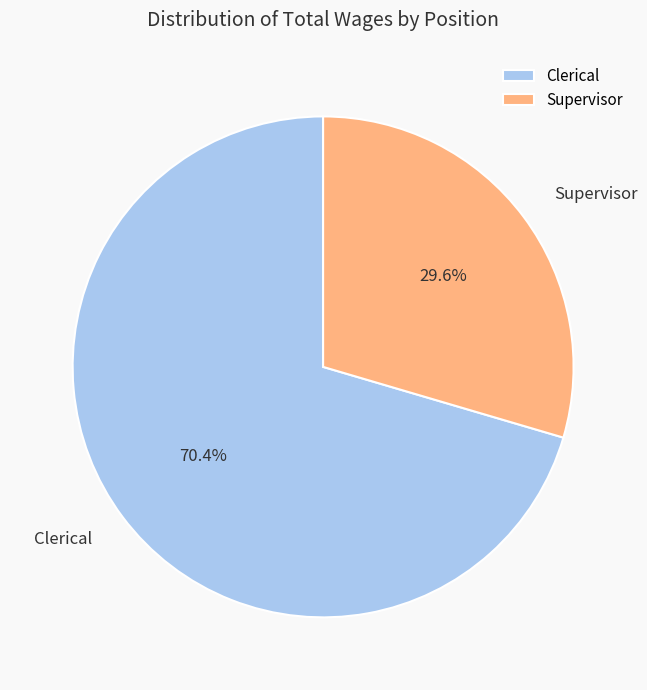

What is the smallest slice in the pie chart?

Supervisor